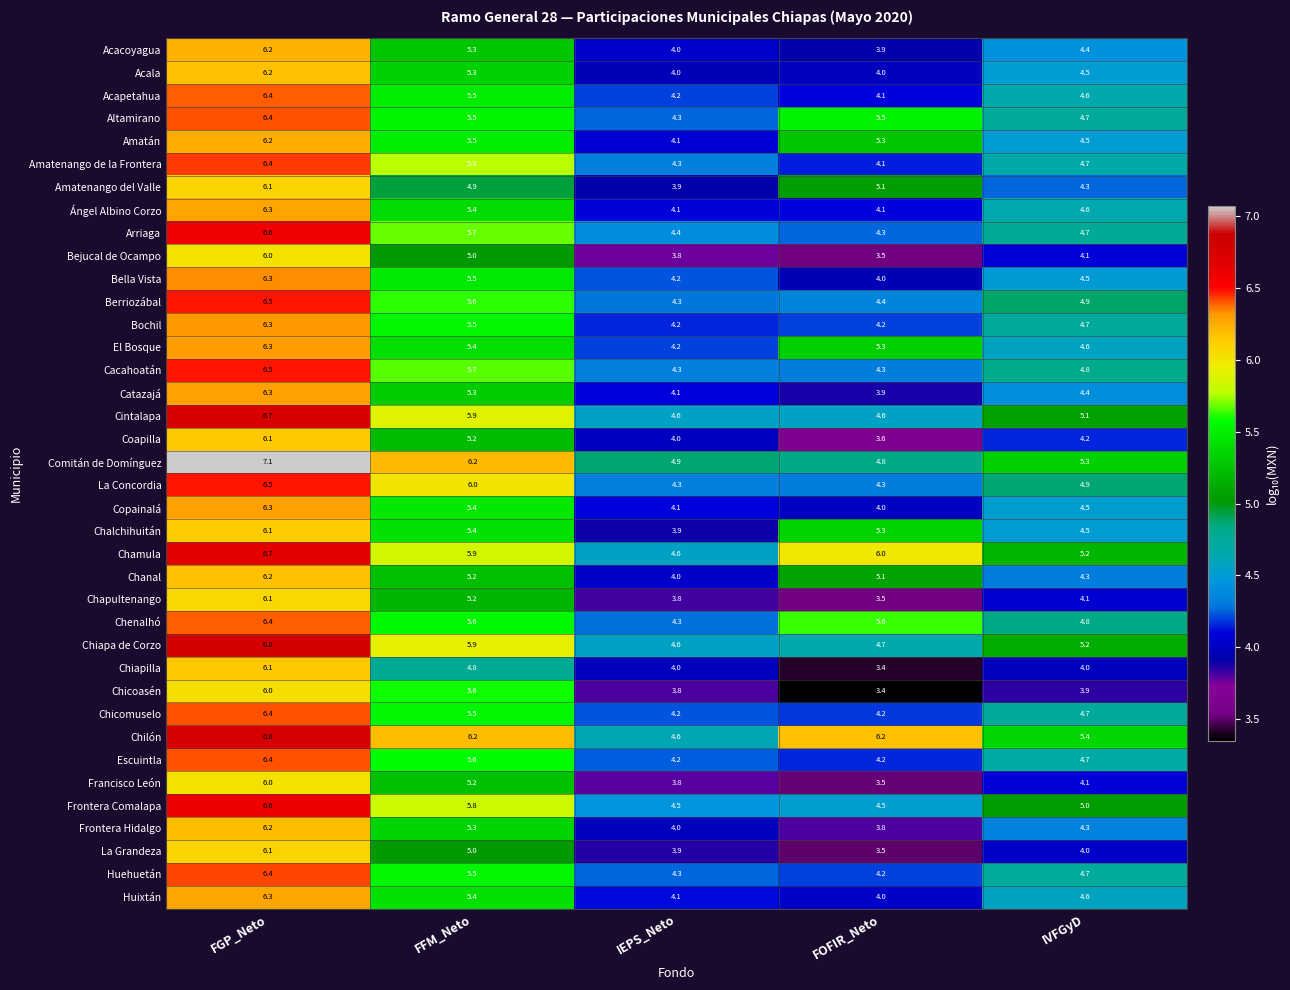

Which series has the widest spread of values?

Chiapilla